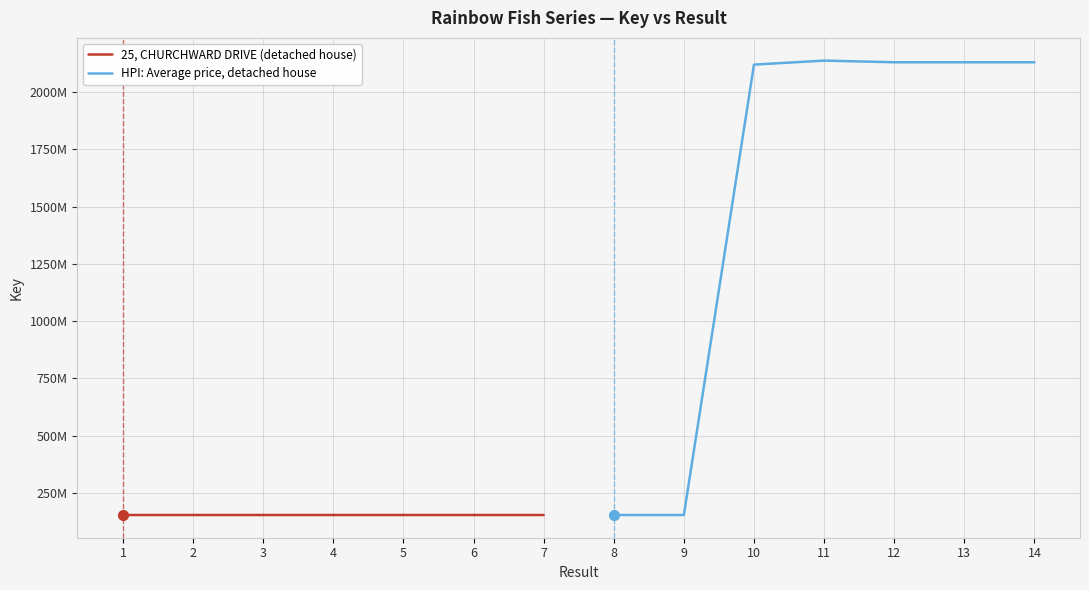

What is the average value of the 25, CHURCHWARD DRIVE (detached house) series?

153630627